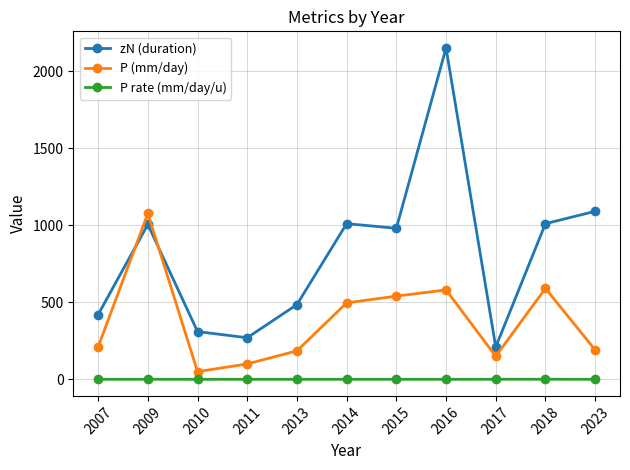

Is this an area chart (filled region under the line)?

No